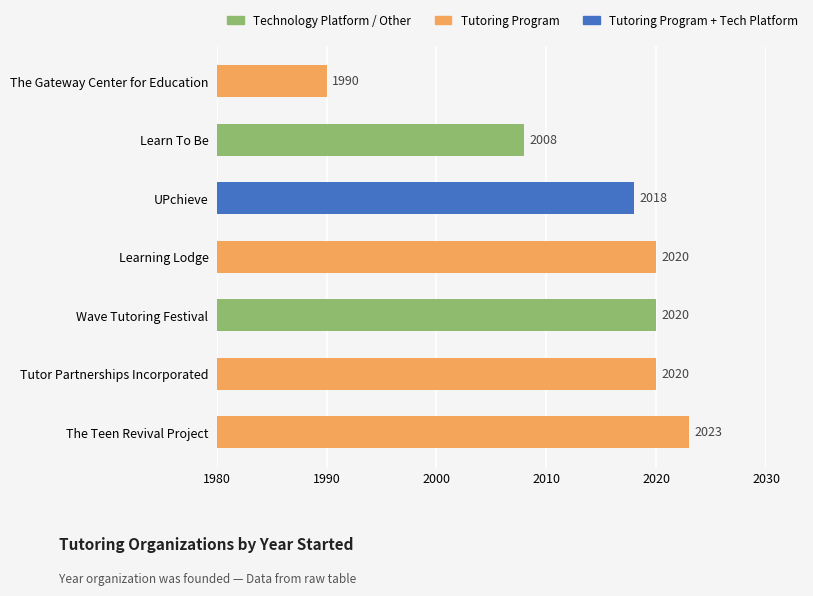

Is it true that the value at Learning Lodge is 663?

False